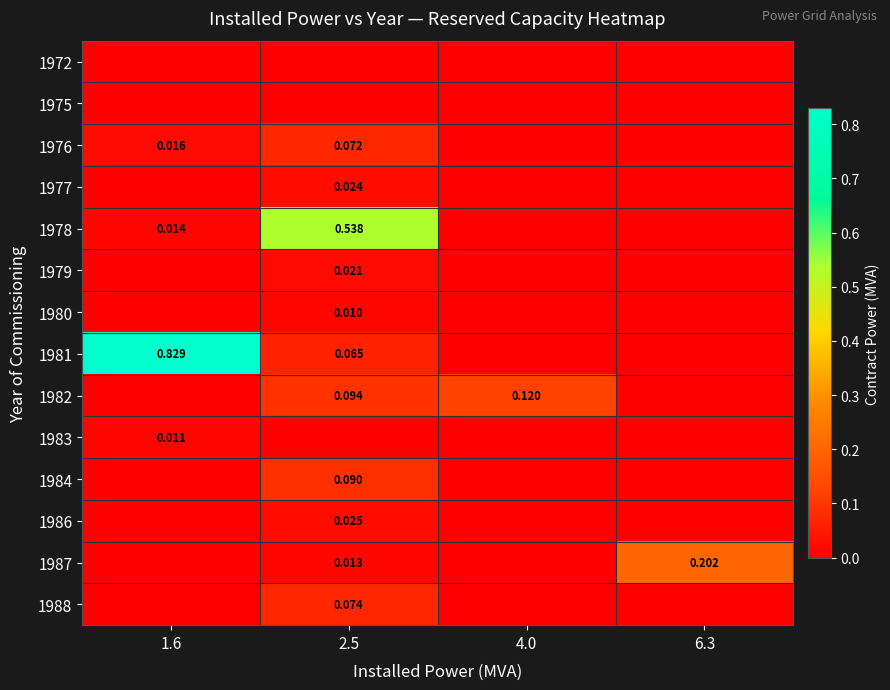

Which series changed the most between 1.6 and 2.5?

1981